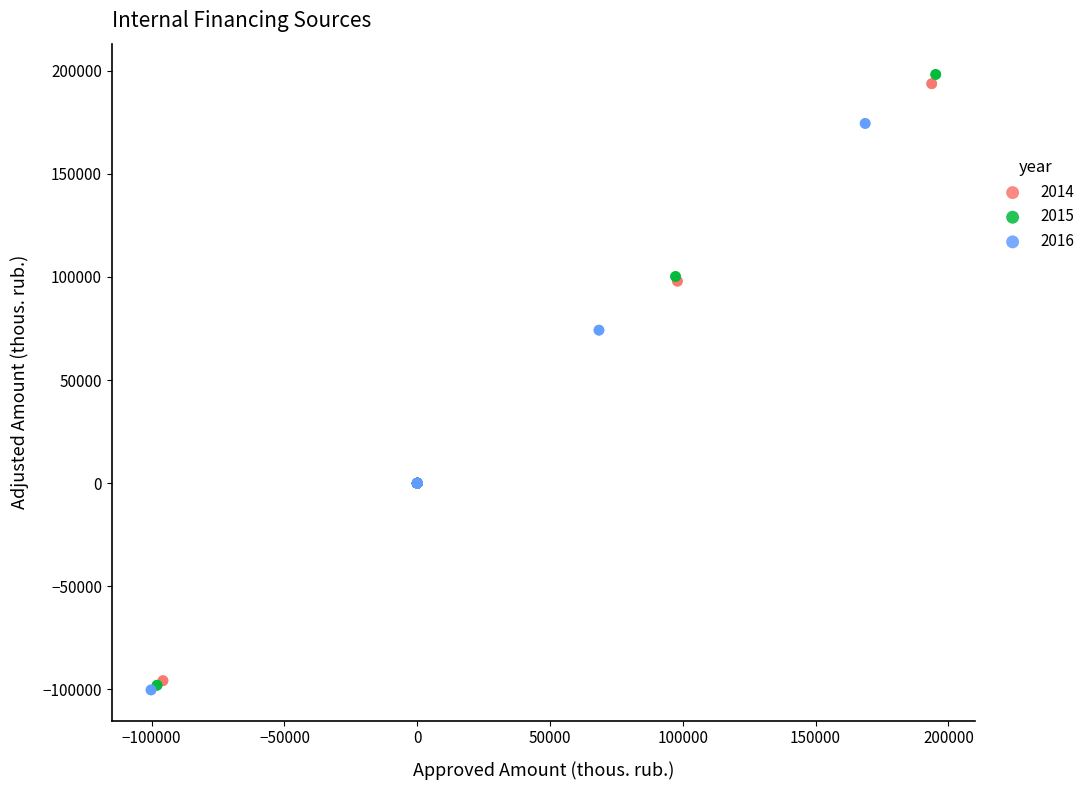

Which series has the widest spread of Y values?

2015